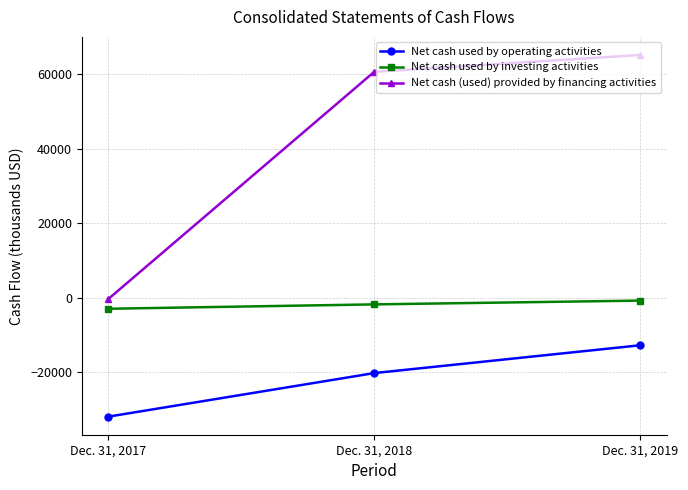

How many data points does each series have?

3